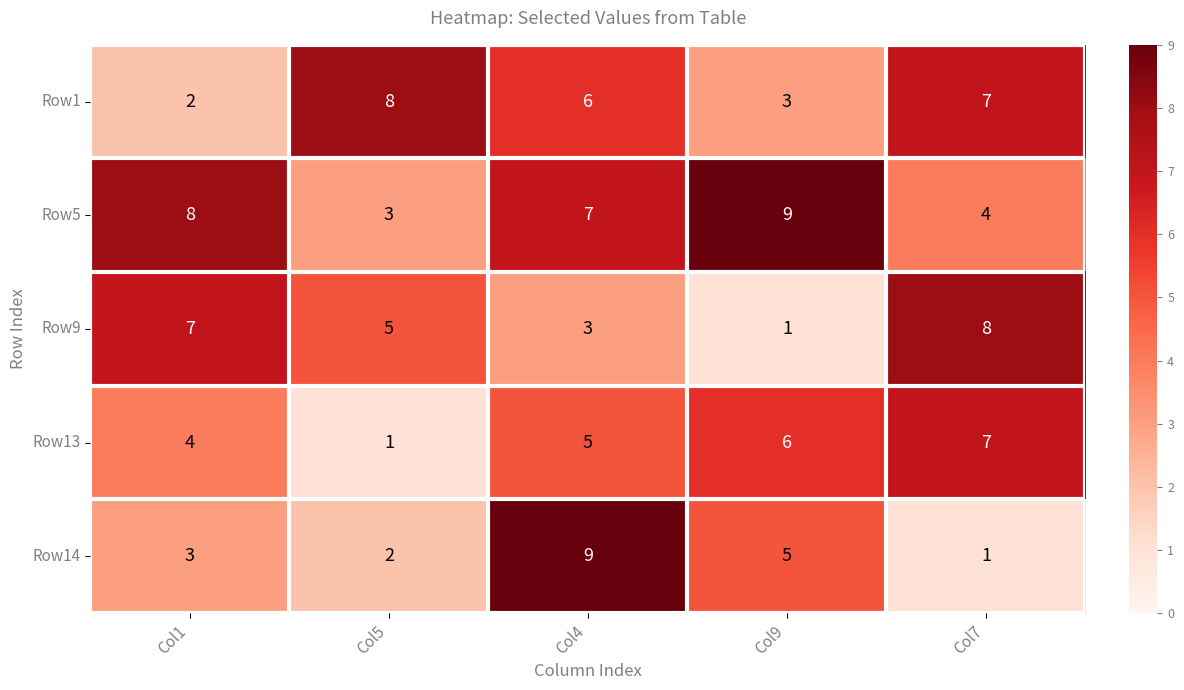

What is the maximum value shown in the chart?

9